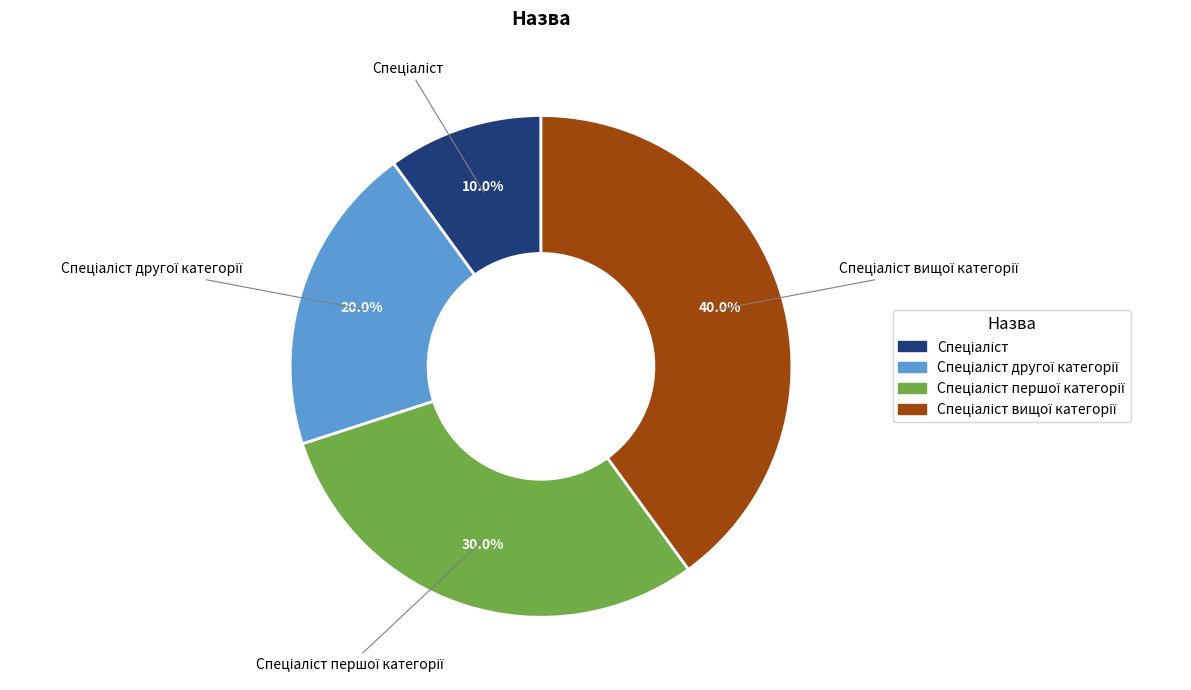

Does any single category account for the majority?

No